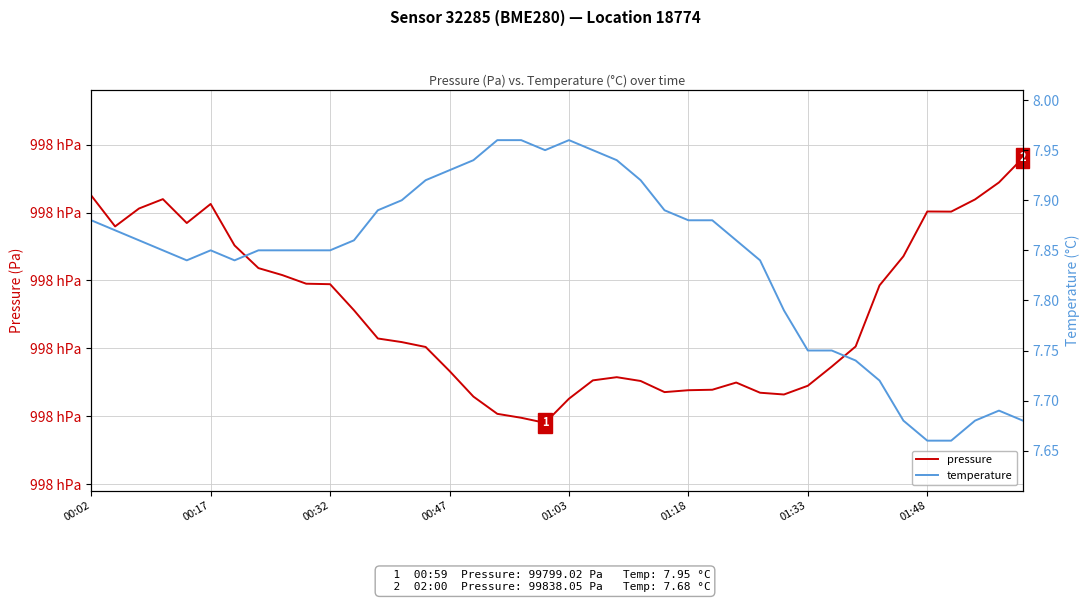

What is the average value of the temperature series?

7.8